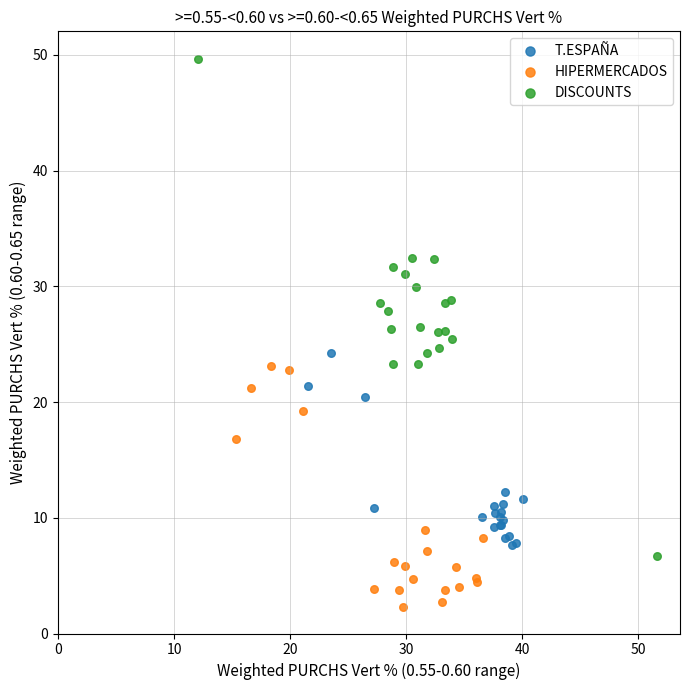

What are all the series names shown in the legend?

T.ESPAÑA, HIPERMERCADOS, DISCOUNTS